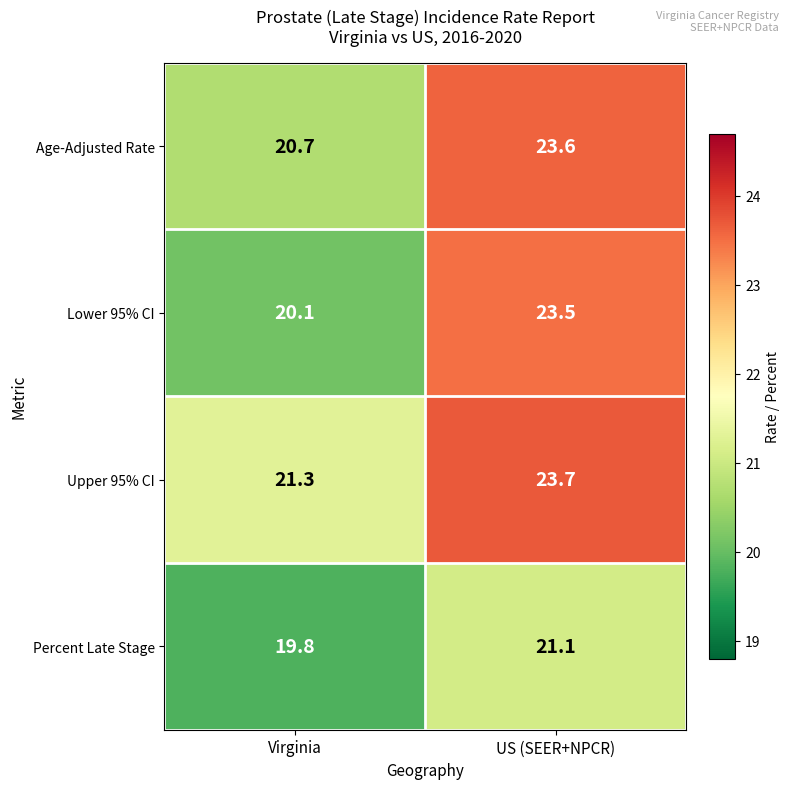

List the series in order of their overall mean, lowest first.

Percent Late Stage, Lower 95% CI, Age-Adjusted Rate, Upper 95% CI